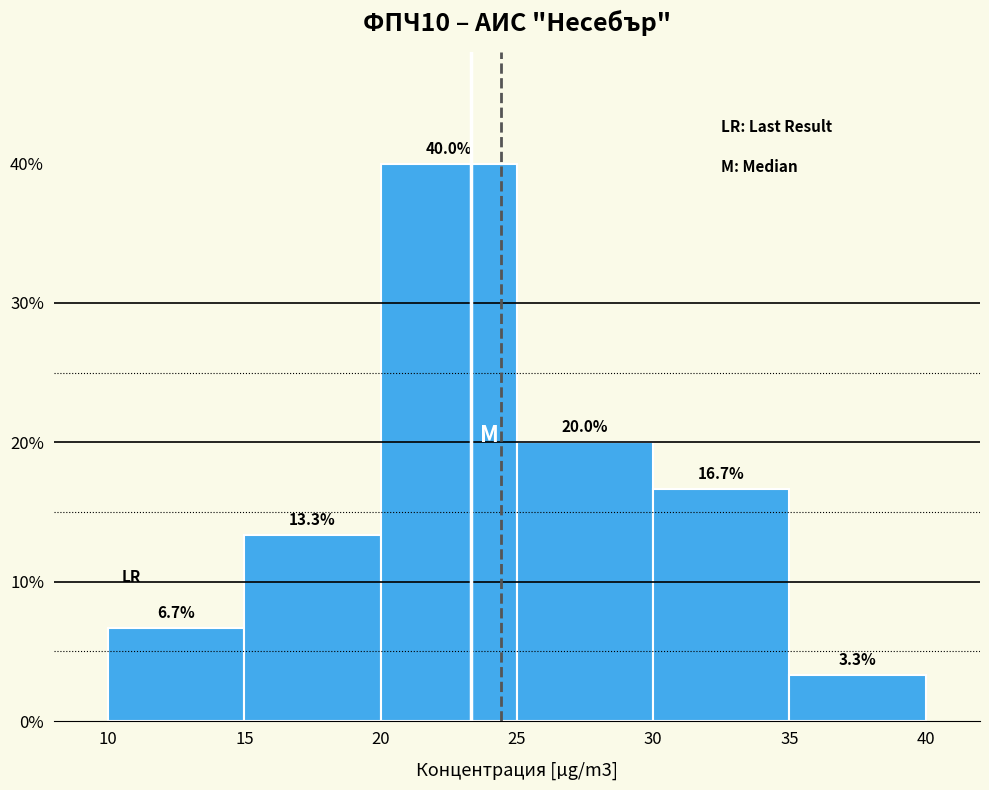

Which range on the x-axis has the tallest bar?

20 to 25